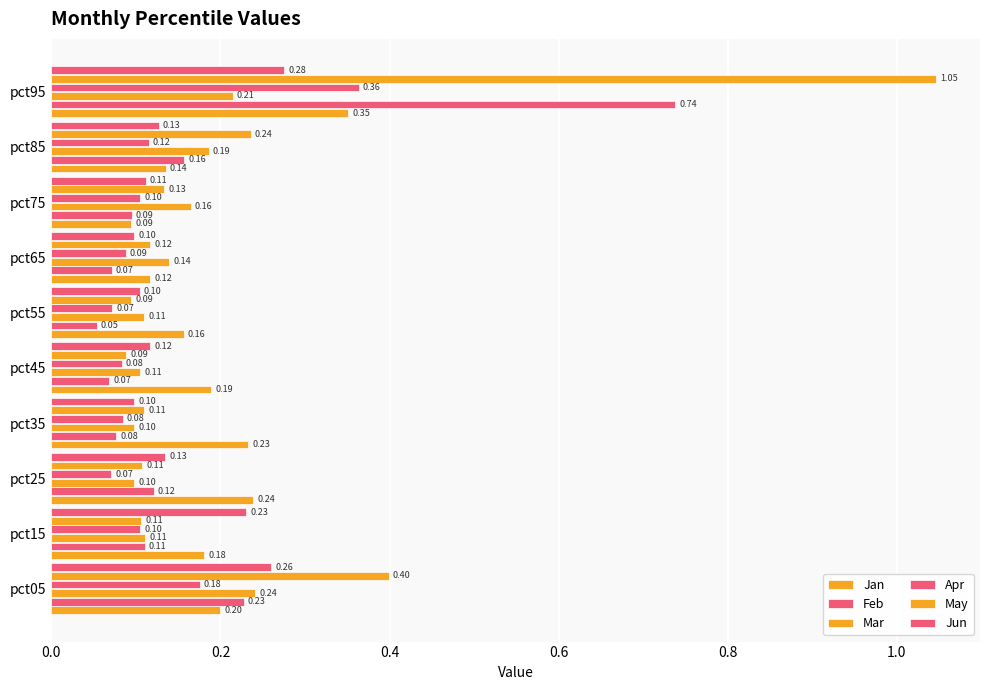

Count the number of categories in the chart.

10